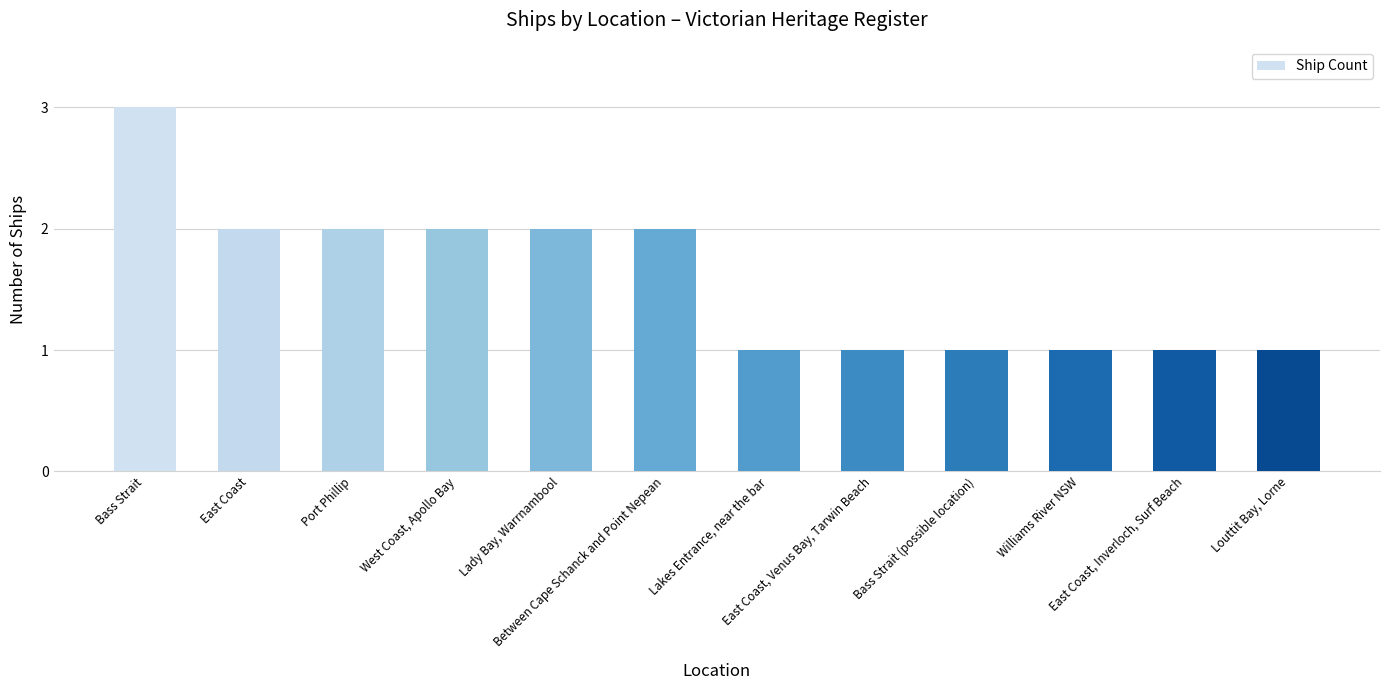

Count the values in the range 1 to 2.

11